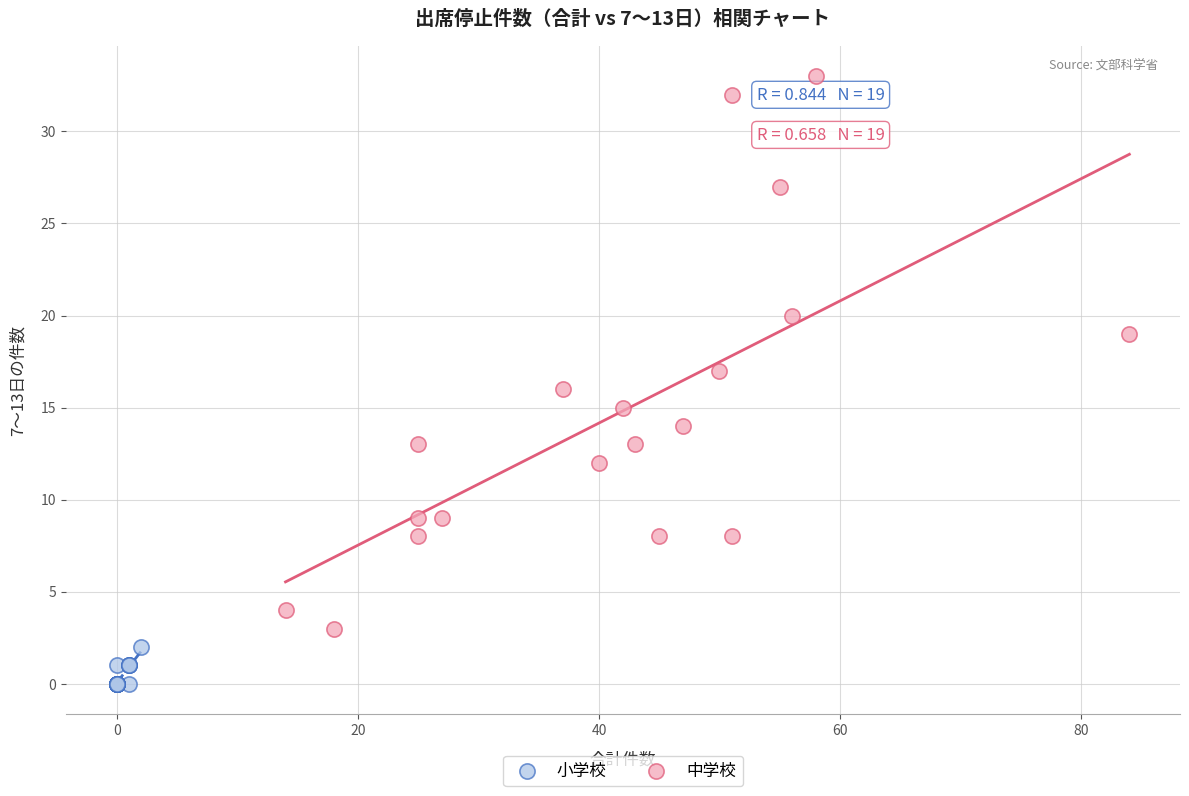

What are all the series names shown in the legend?

小学校, 中学校